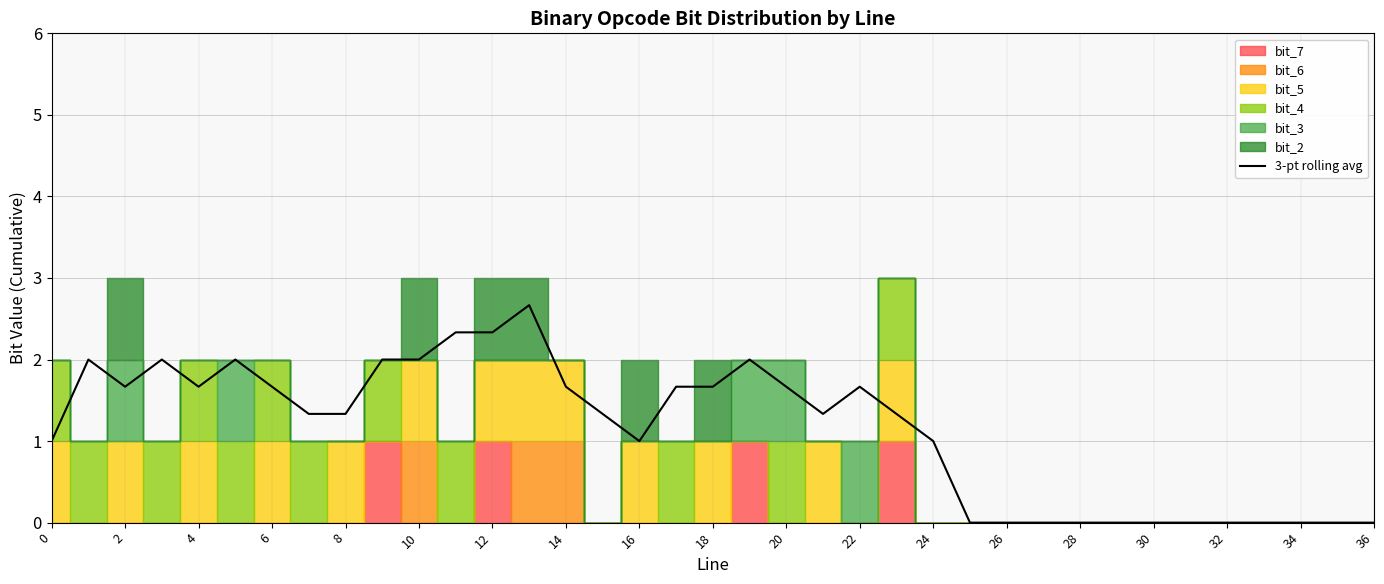

Does the chart display data point markers on the line(s)?

No